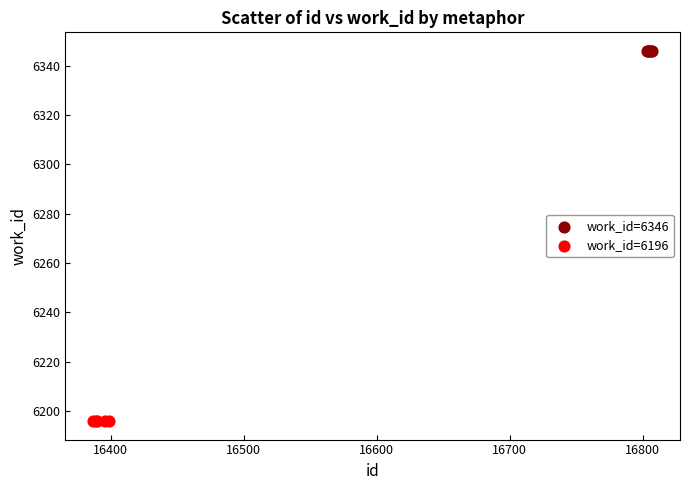

Which series reaches the minimum Y coordinate?

work_id=6196